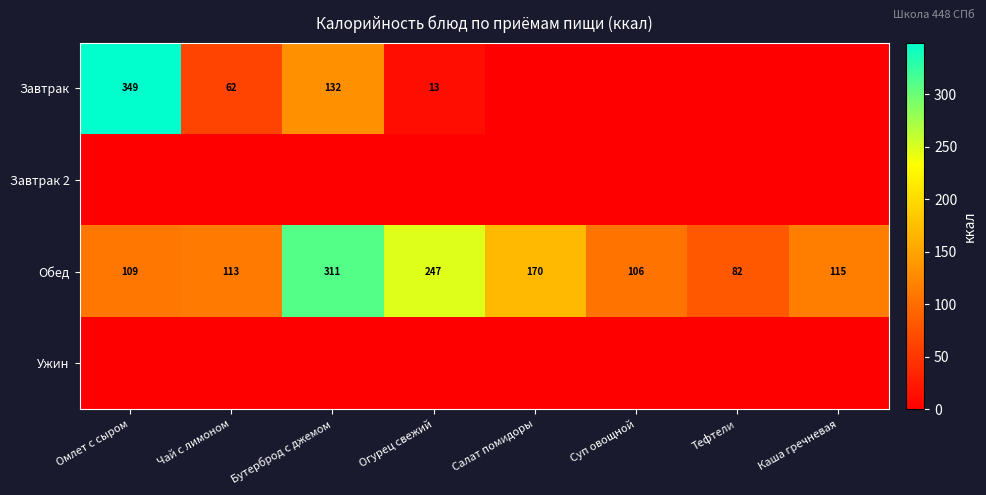

At how many categories does at least one series exceed 3?

8